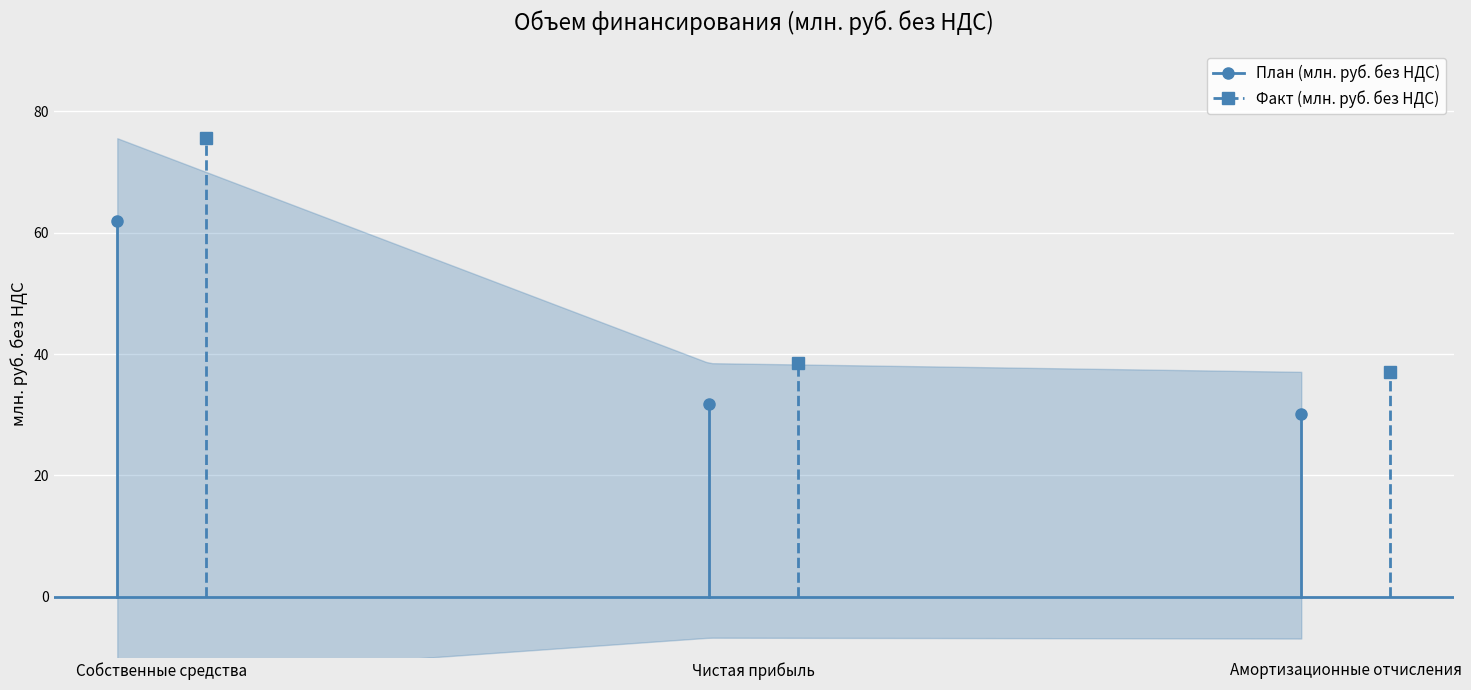

Reading left to right, transcribe all the data shown in this chart.

План (млн. руб. без НДС): Собственные средства=61.9	Чистая прибыль=31.7	Амортизационные отчисления=30.2
Факт (млн. руб. без НДС): Собственные средства=75.6	Чистая прибыль=38.5	Амортизационные отчисления=37.1